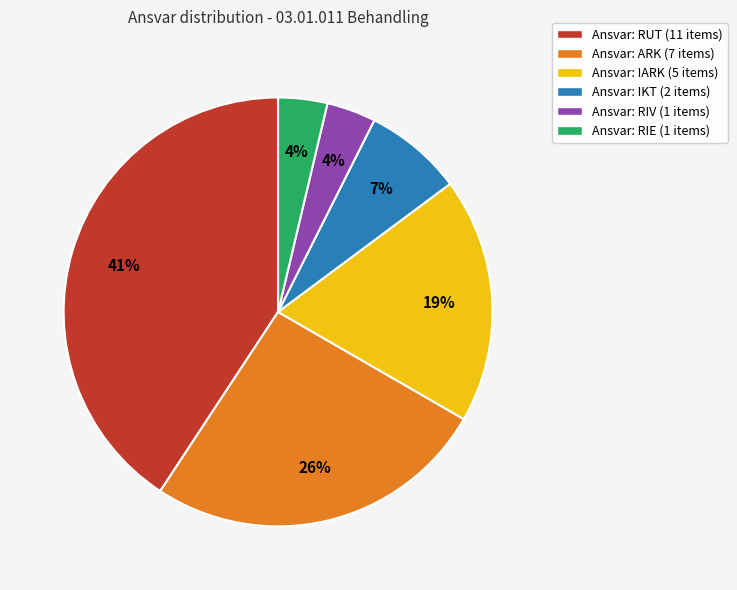

Which slice is the largest?

Ansvar: RUT (11 items)